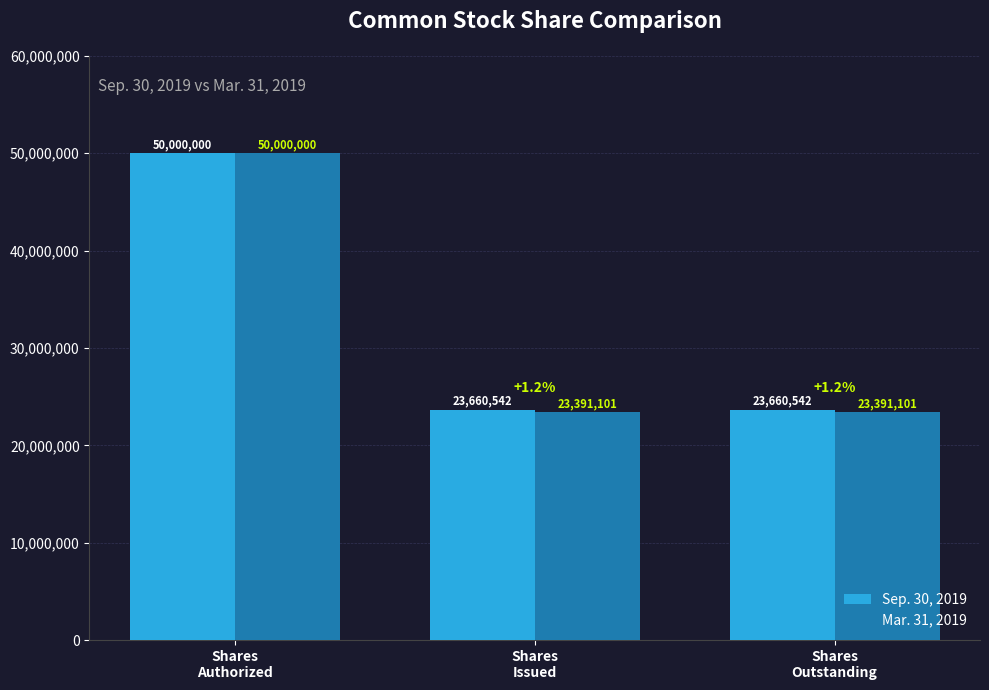

Are the bars grouped side by side (vs. stacked)?

Yes